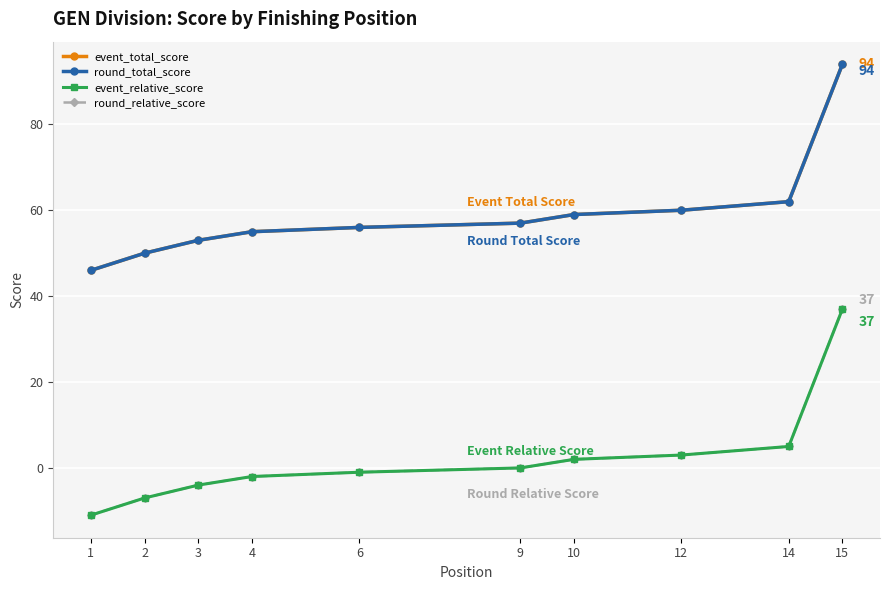

What is the difference between the maximum and minimum values in the event_relative_score series?

48